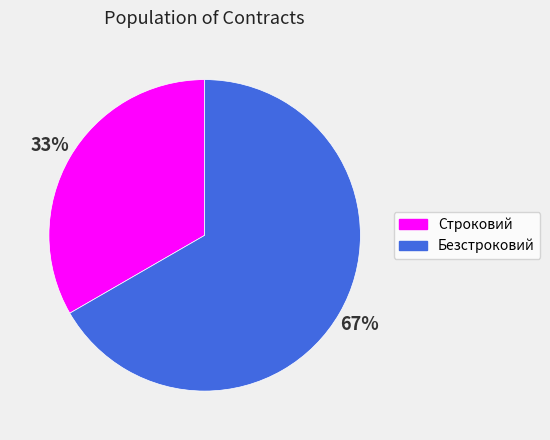

To the nearest percent, what percentage of the pie is Безстроковий?

67%